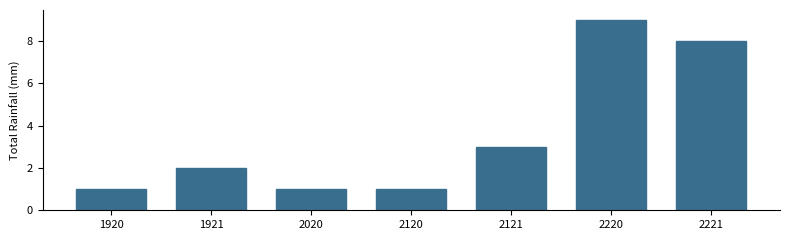

Reading left to right, list all the values displayed in this chart.

1	2	1	1	3	9	8